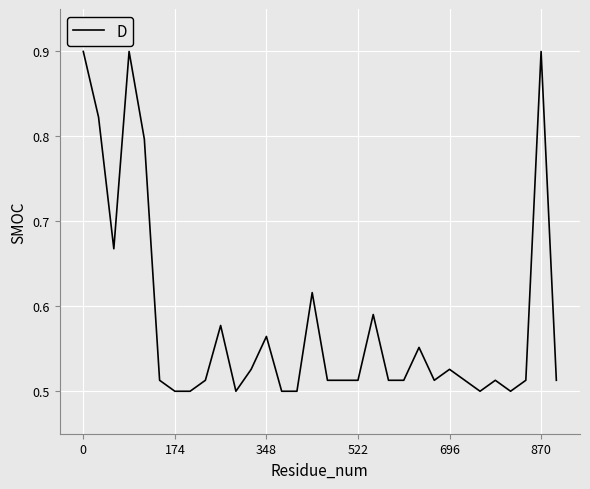

What is the maximum value shown in the chart?

0.9